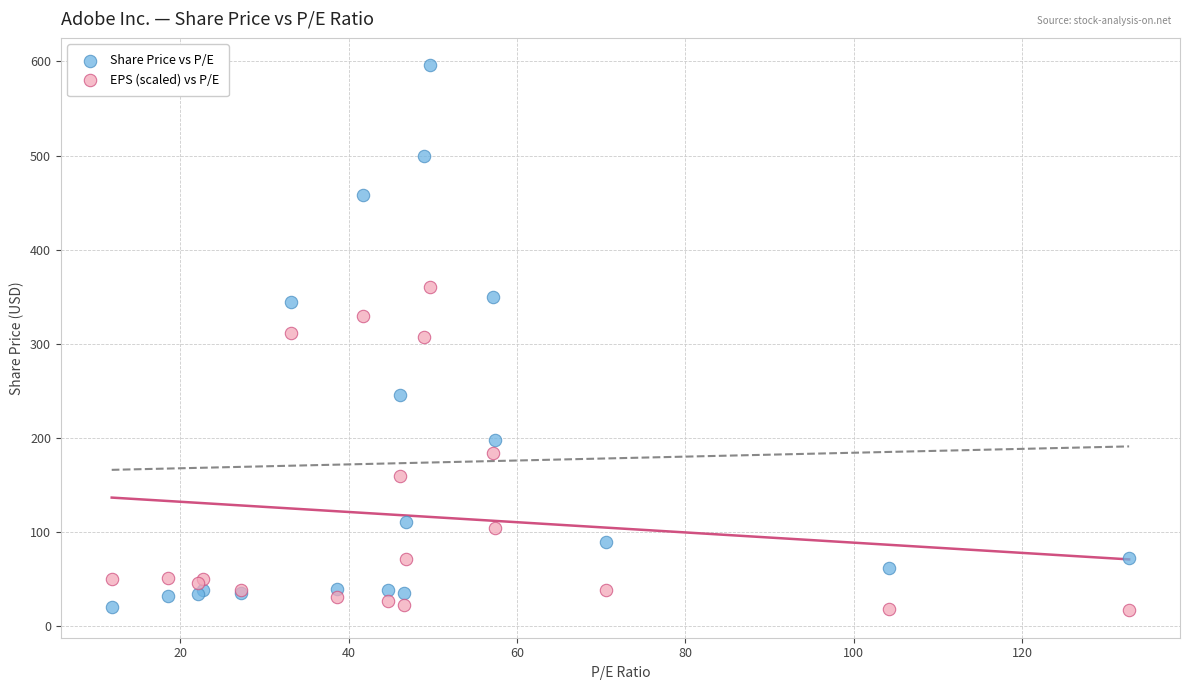

Which series has the largest Y range (max minus min)?

Share Price vs P/E